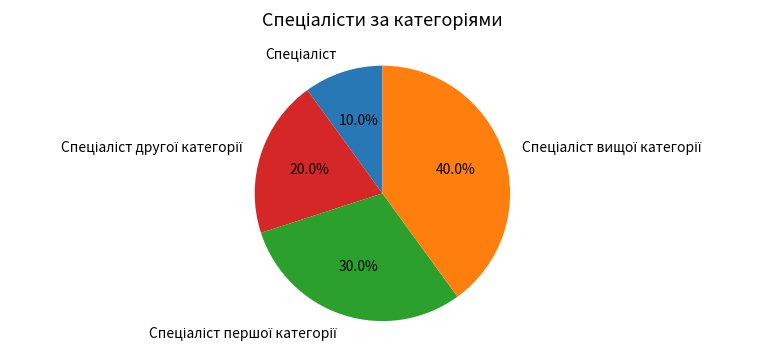

Is there any slice that represents more than half of the pie?

No